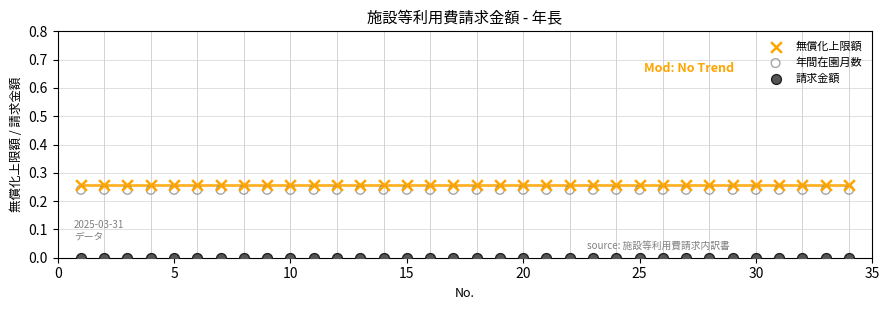

Which series reaches the minimum Y coordinate?

請求金額